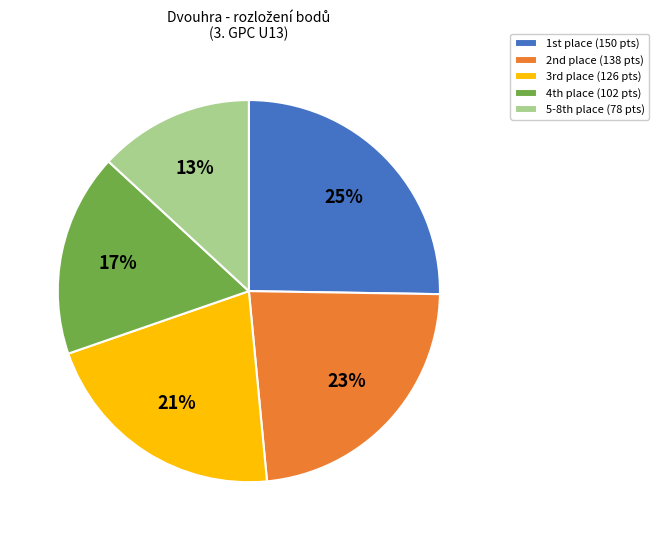

Which slice is the smallest?

5-8th place (78 pts)